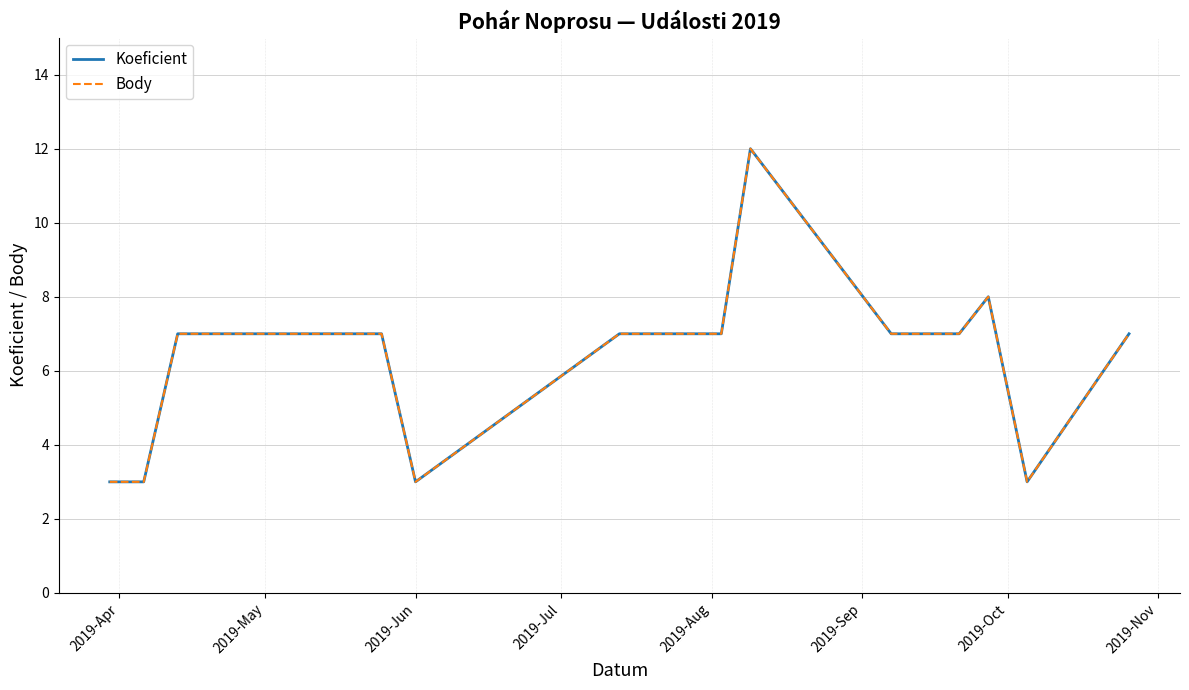

How many Koeficient values are between 3 and 7?

13